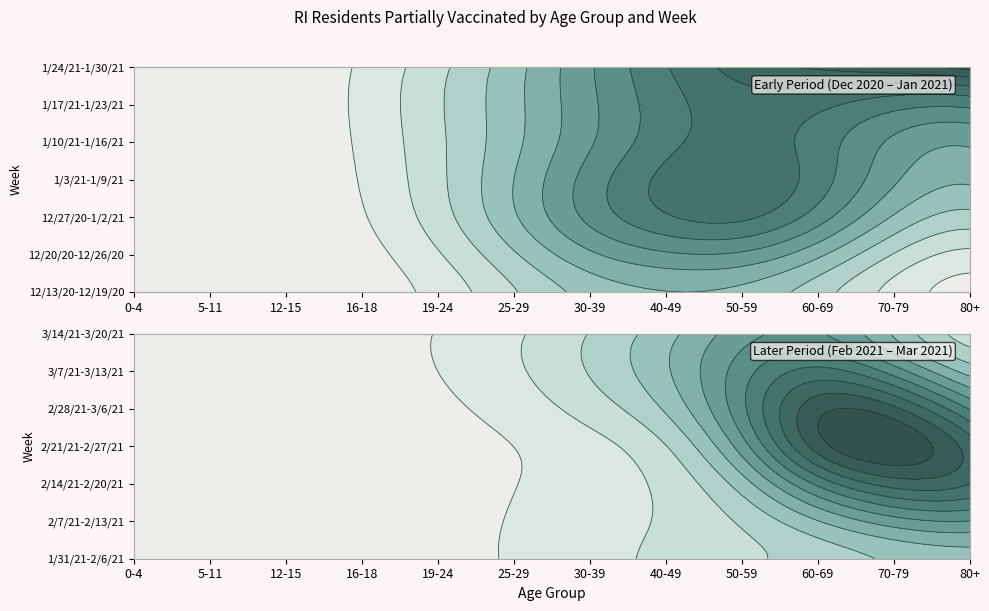

What is the total value across all series at 7?

25995